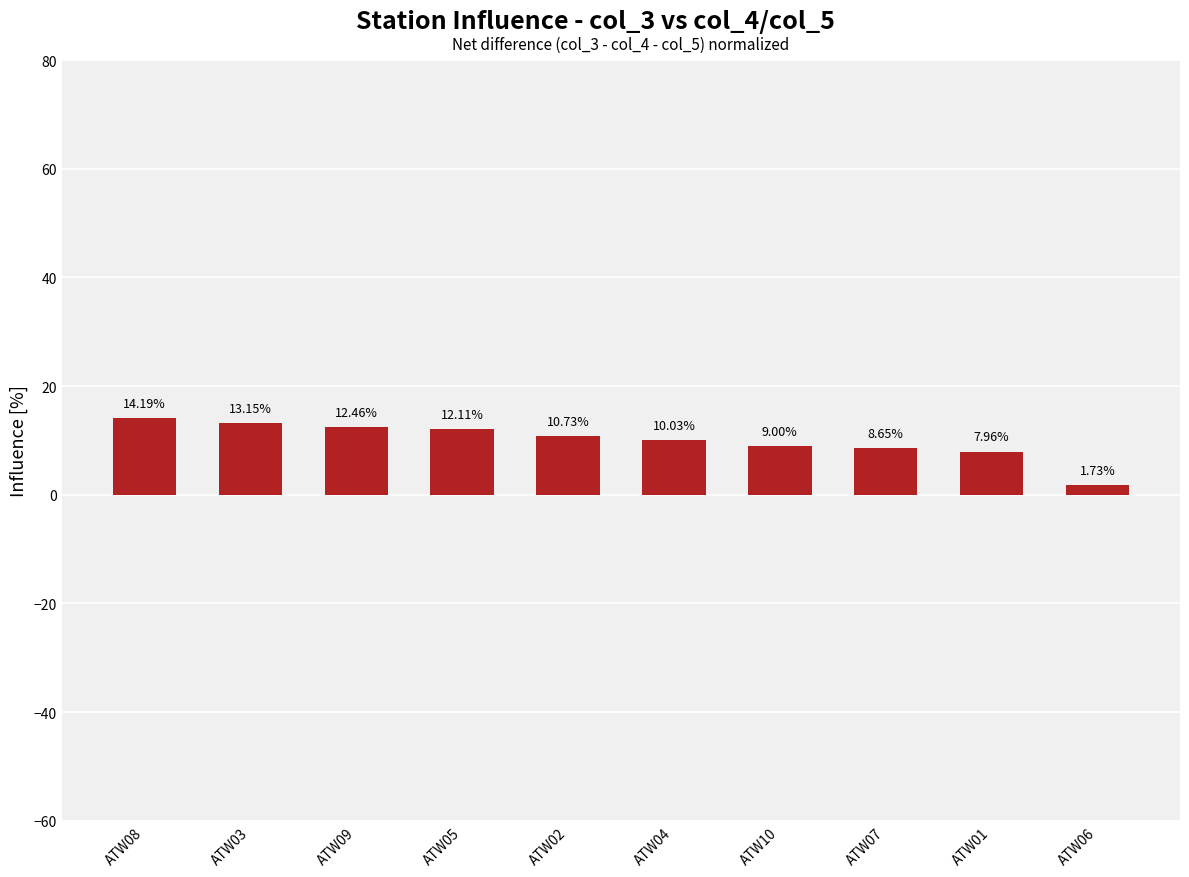

Approximately how many times larger is the value at ATW10 compared to ATW08?

0.6